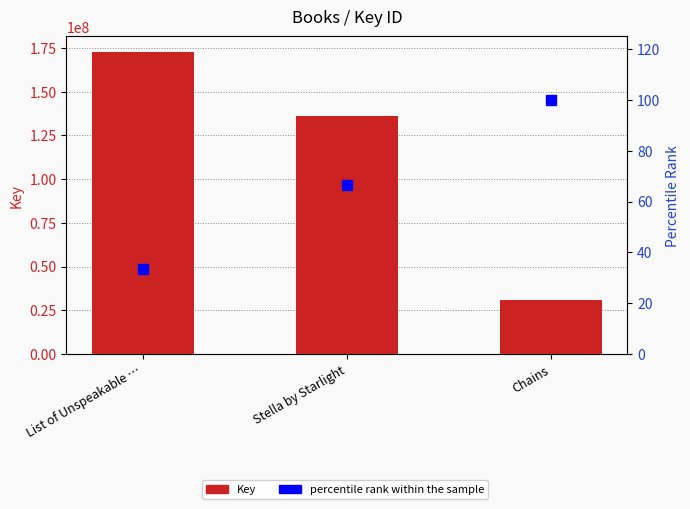

What is the value of the percentile rank within the sample bar at the 1st from the left?

33.3